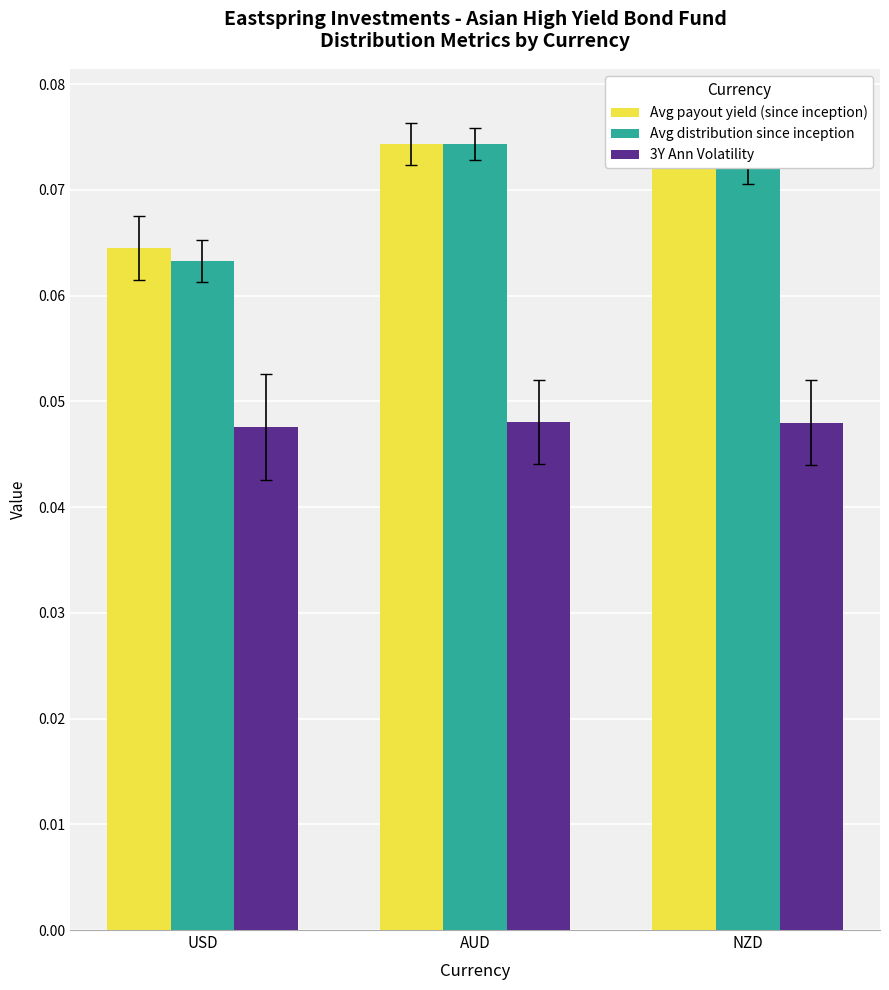

Which has a higher value, USD or NZD?

NZD